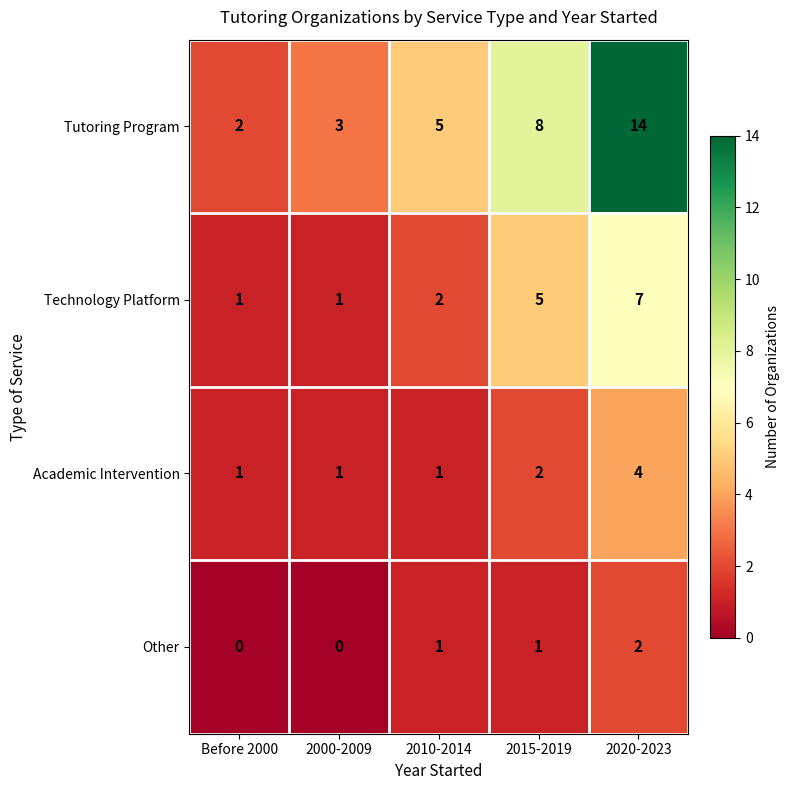

How many positive values does the Other series have?

3